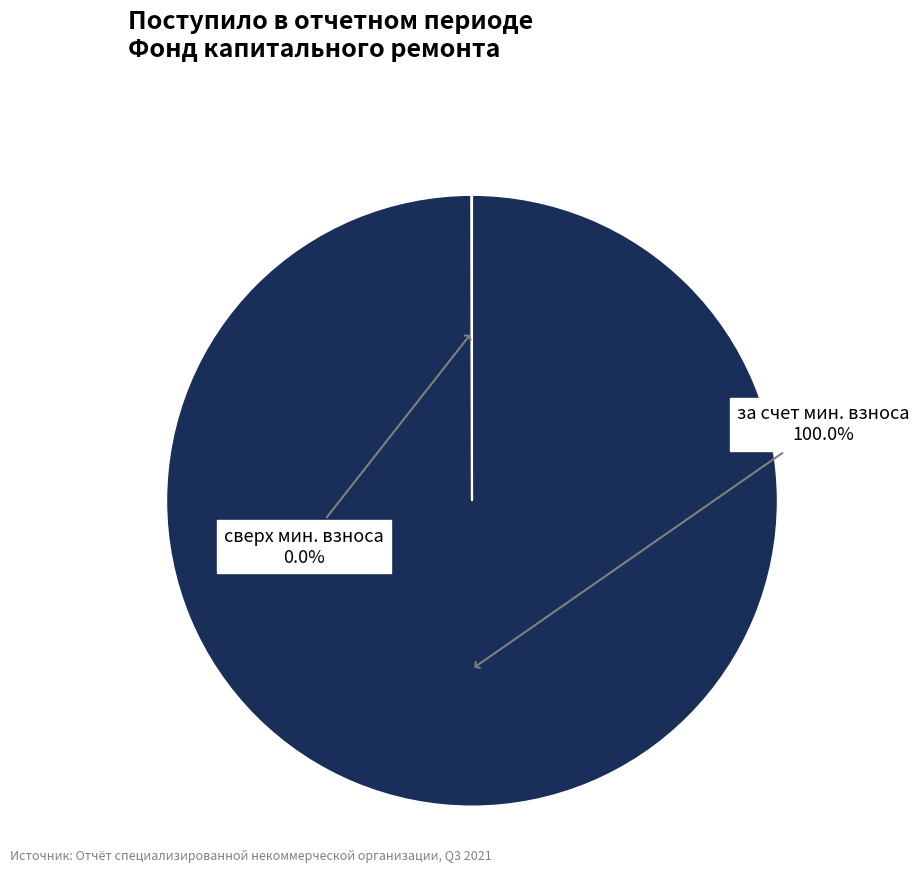

Is there any slice that represents more than half of the pie?

Yes